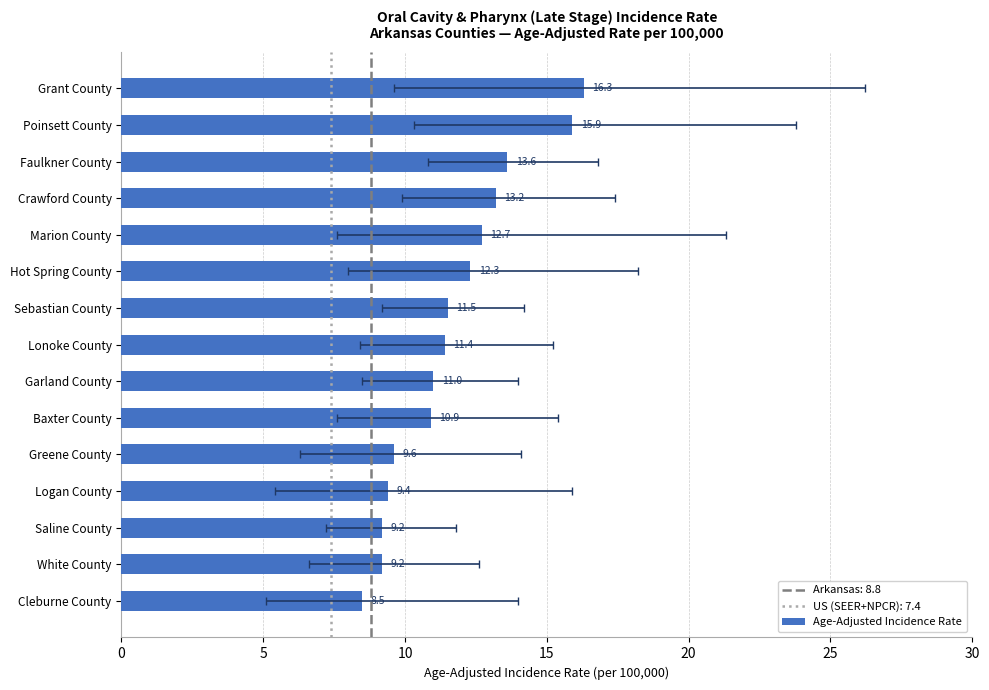

What is the greatest value displayed?

16.3